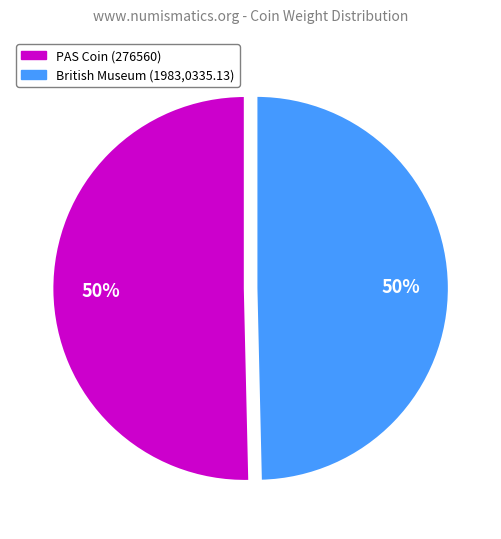

Is it true that PAS Coin (276560) is 50% of the pie?

True